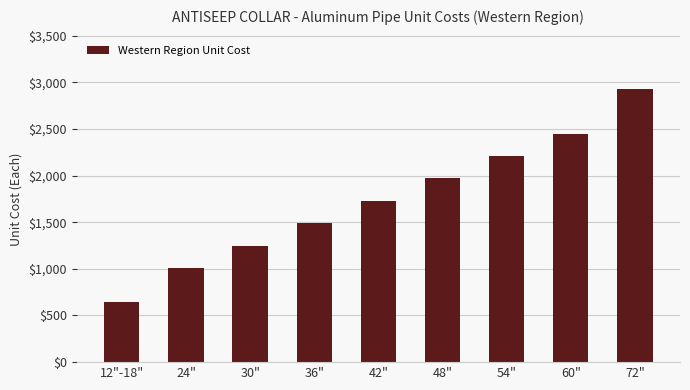

What is the label of the 3rd bar from the right?

54"